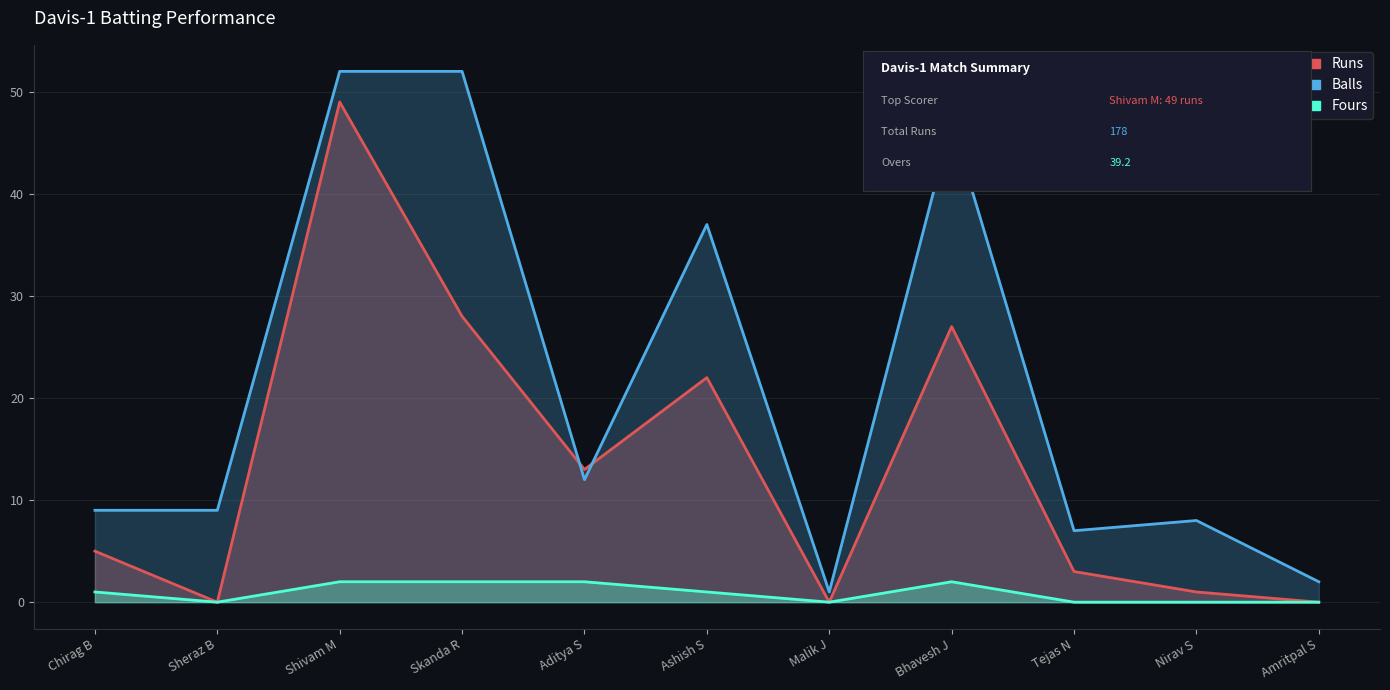

What is the greatest value displayed?

52